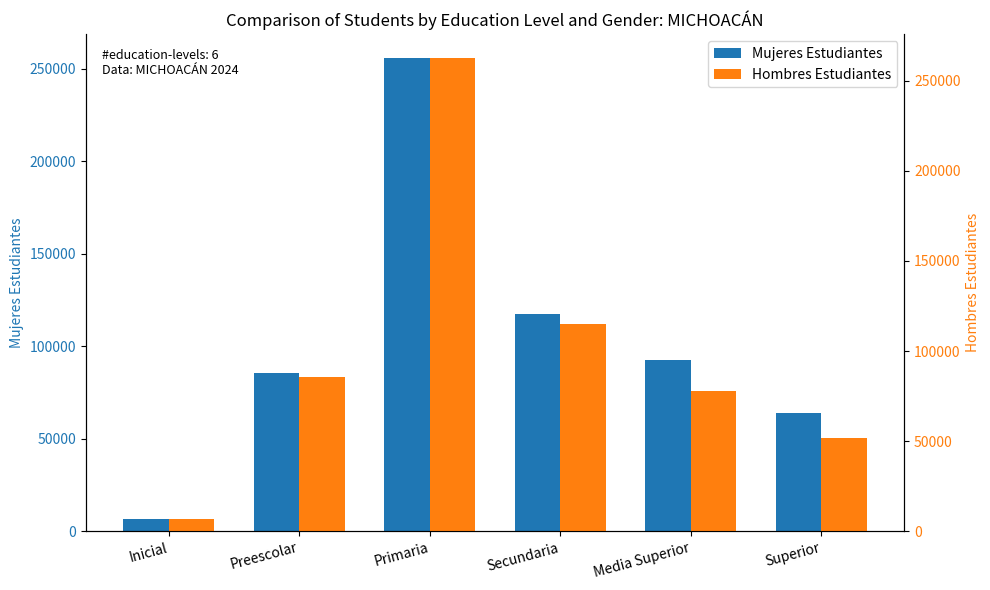

At which label does Mujeres Estudiantes first exceed 92297?

Primaria